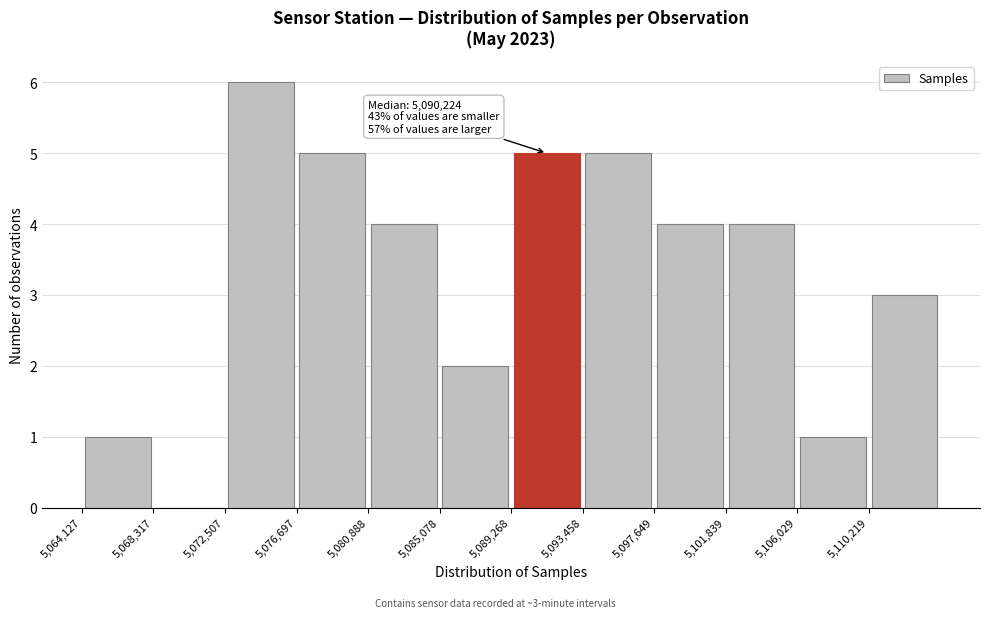

Over which range of the x-axis is the bar tallest?

5072500 to 5076500